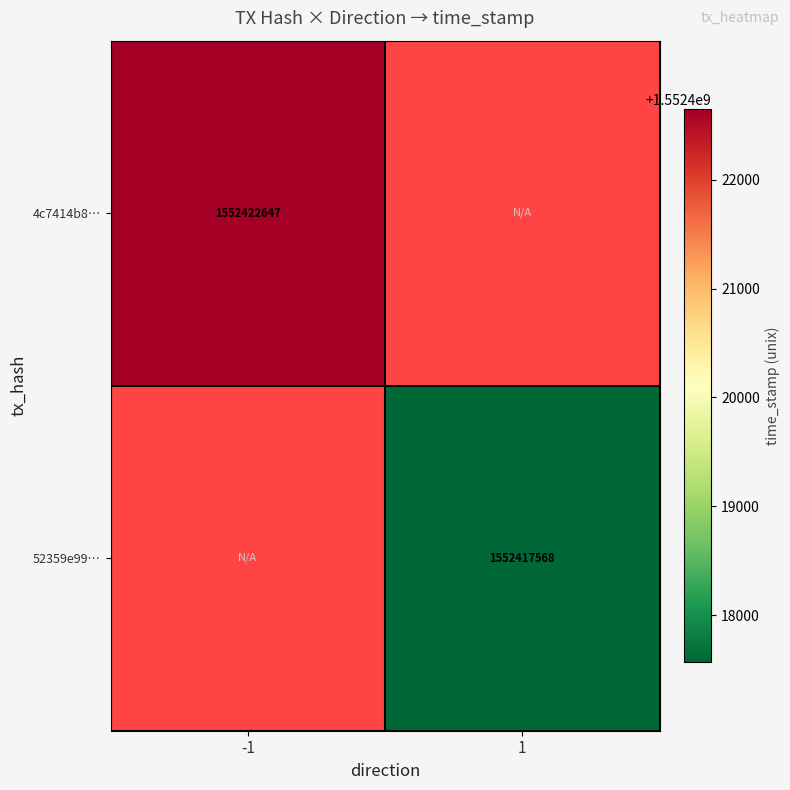

Is it true that 52359e99… equals 2641907700 at 1?

False